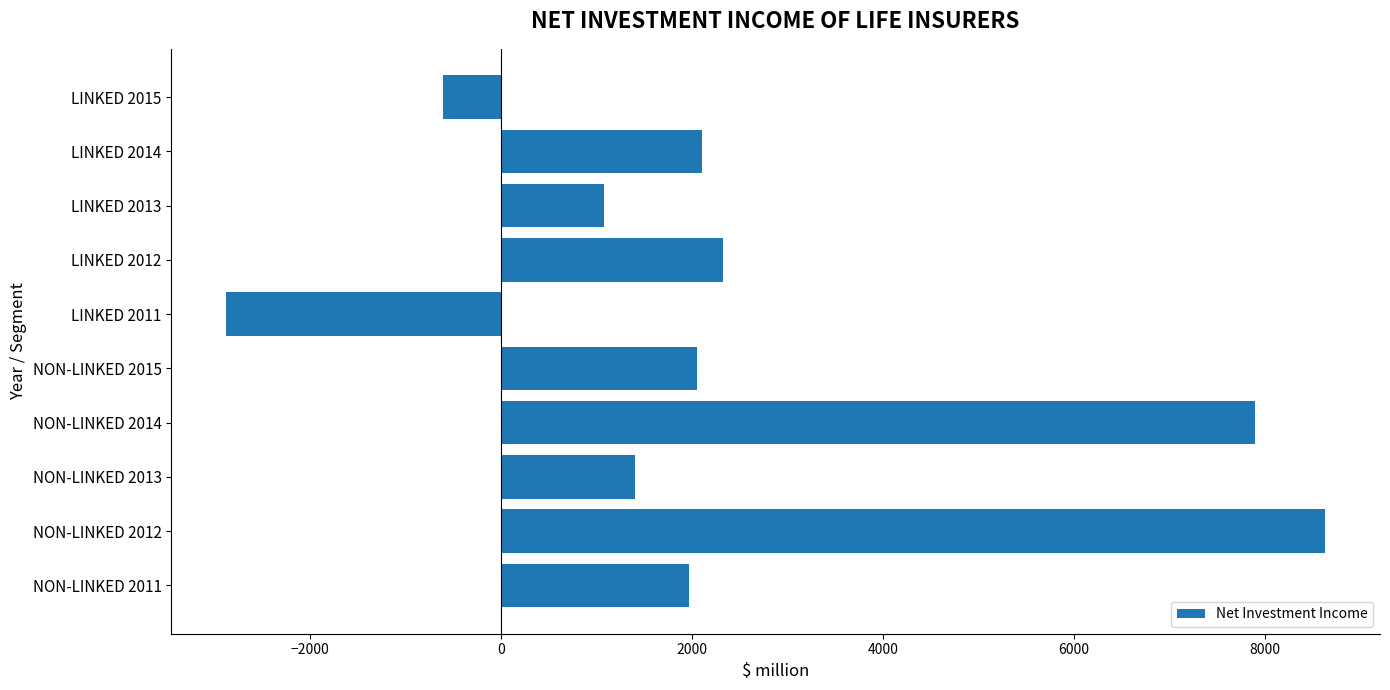

How many values exceed 2057?

5